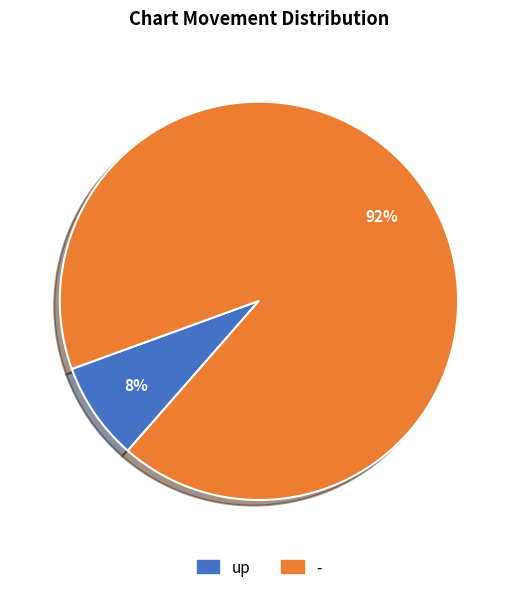

To the nearest percent, what is the difference between the up and - slice percentages?

84%